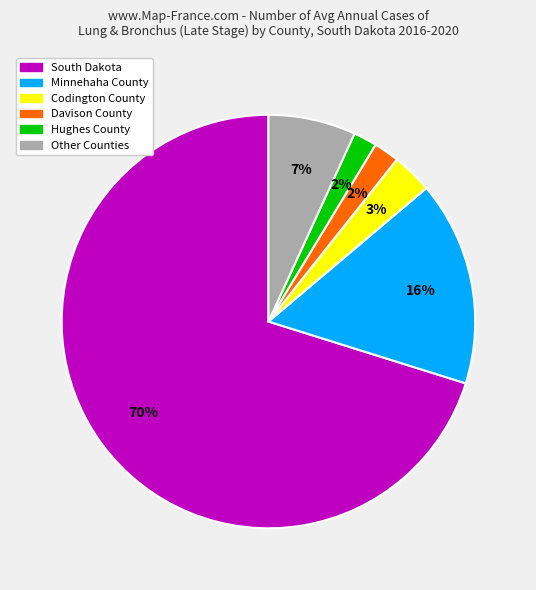

Is it true that Minnehaha County is 28% of the pie?

False